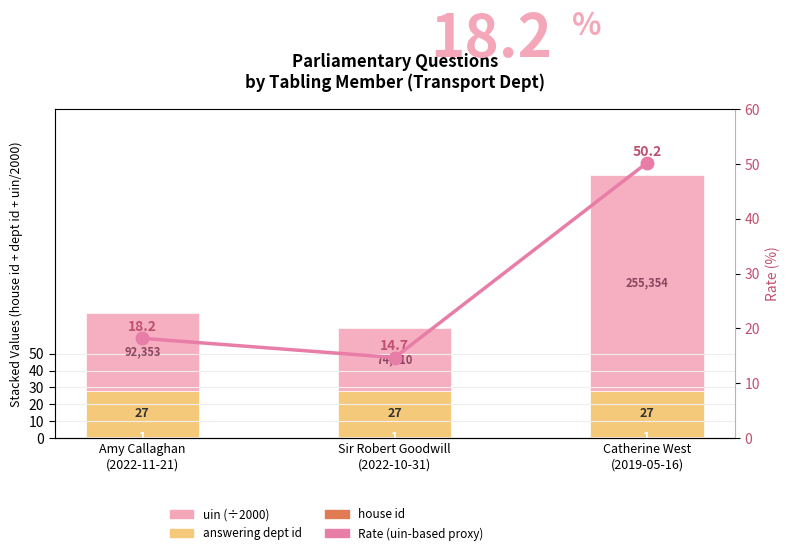

What is the value of the Rate (uin-based, left axis proxy) bar at the 2nd from the left?

14.7